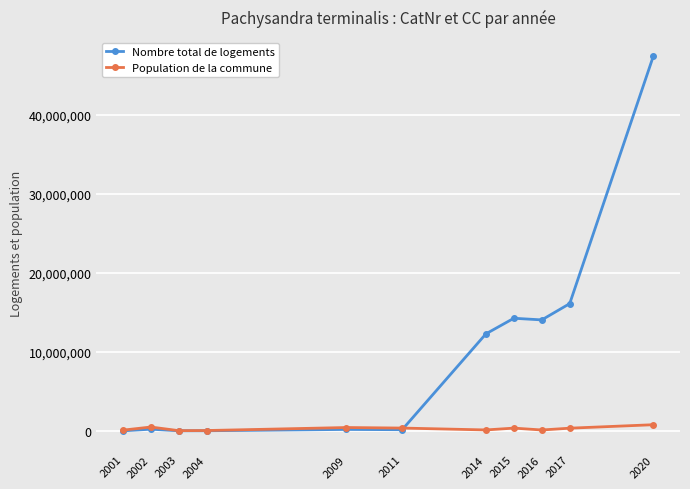

Between 2002 and 2015, which series saw the biggest shift?

Nombre total de logements